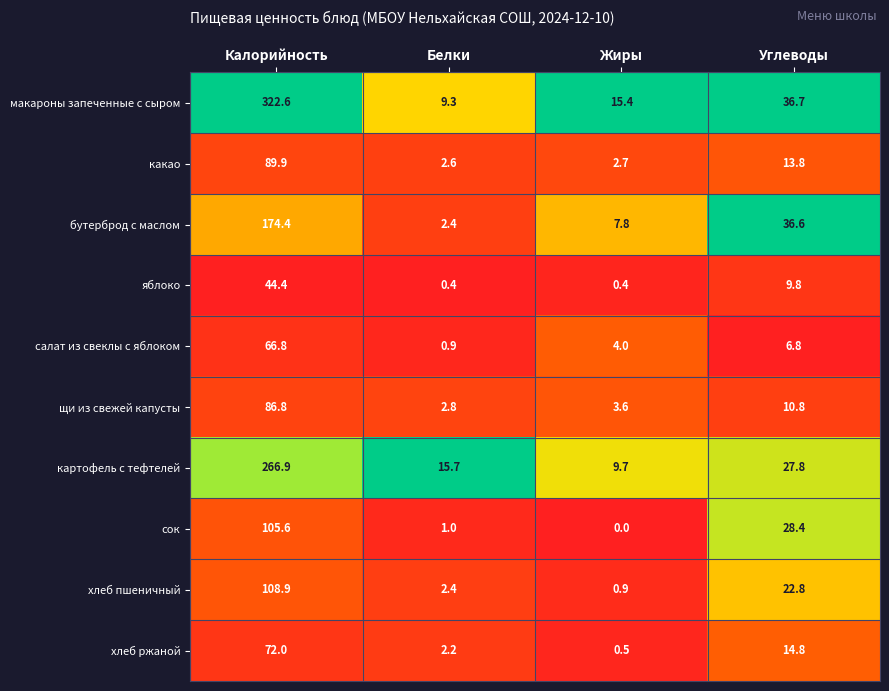

True or false: яблоко has a value of 0.1 at Жиры.

False